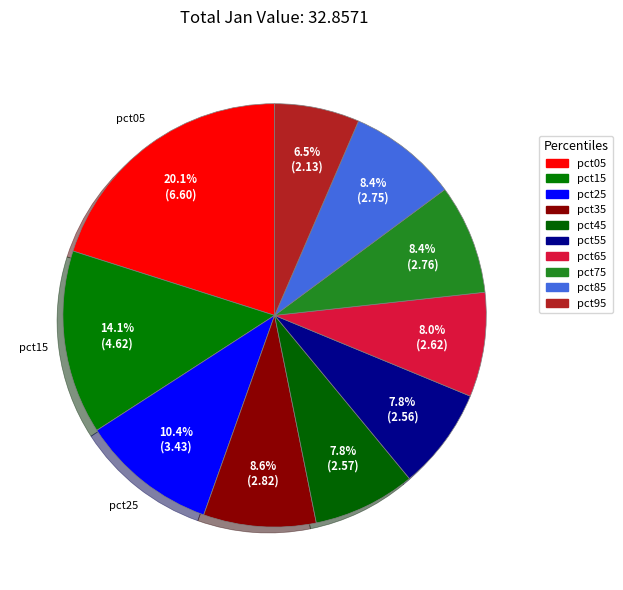

How many slices are in this pie chart?

10